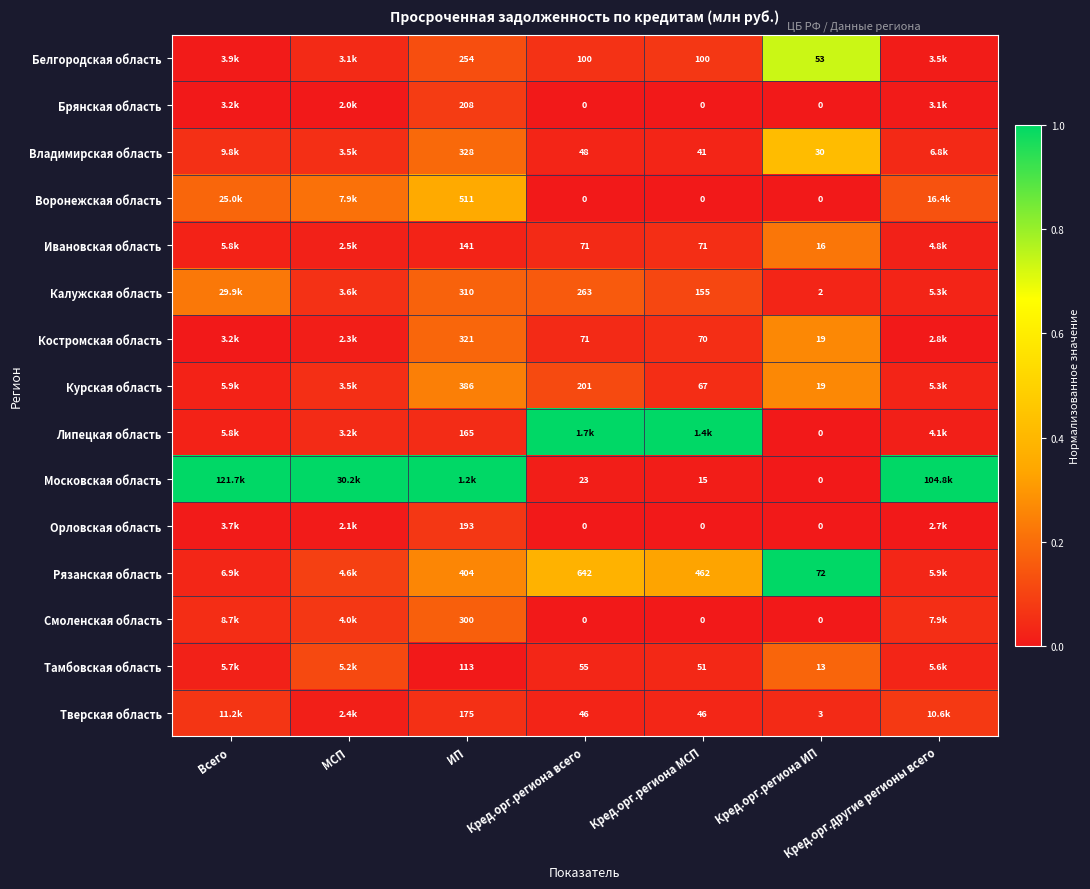

How many data points in Липецкая область are above 0?

6